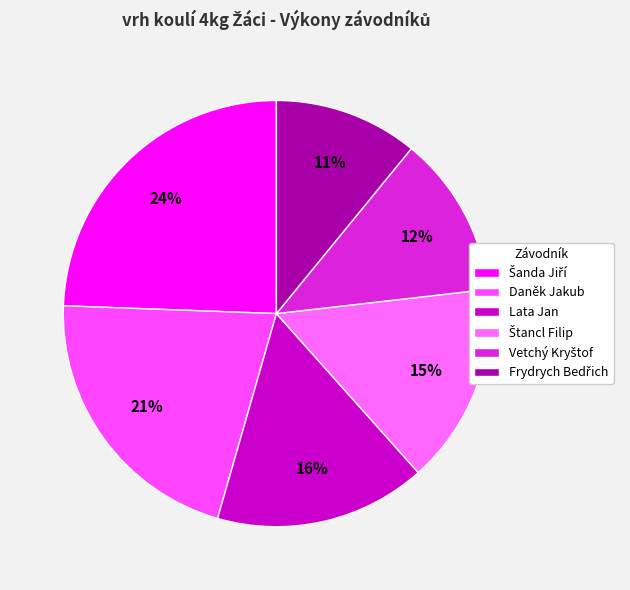

To the nearest percent, what percentage of the pie is Vetchý Kryštof?

12%